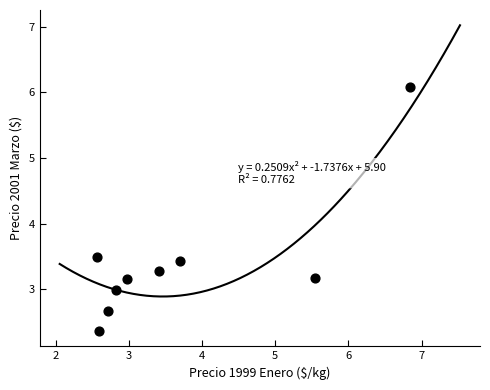

What Y value in the scatter plot is closest to 4?

3.5